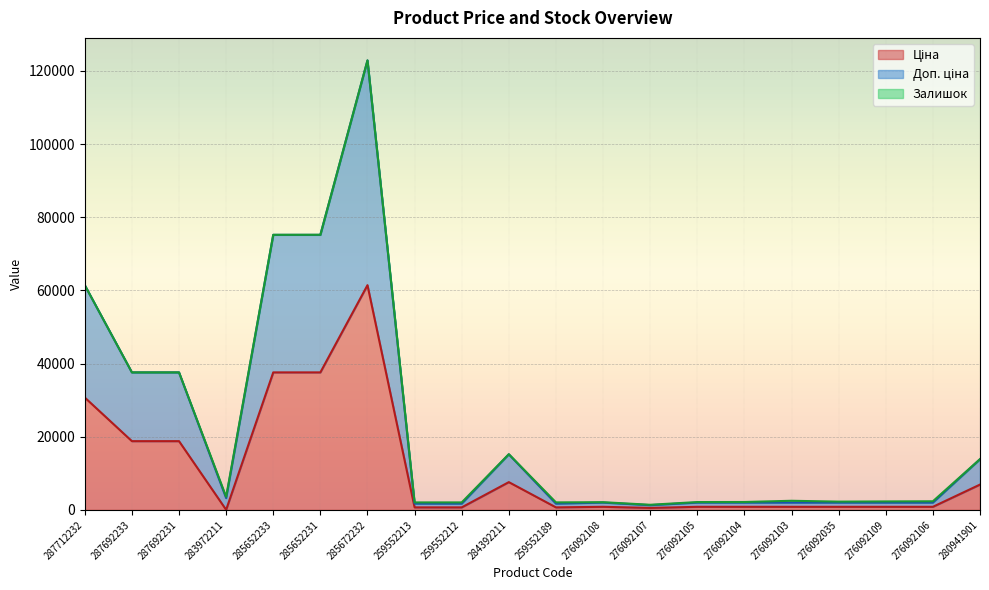

Is it true that Доп. ціна equals 3544.2 at 276092035?

False